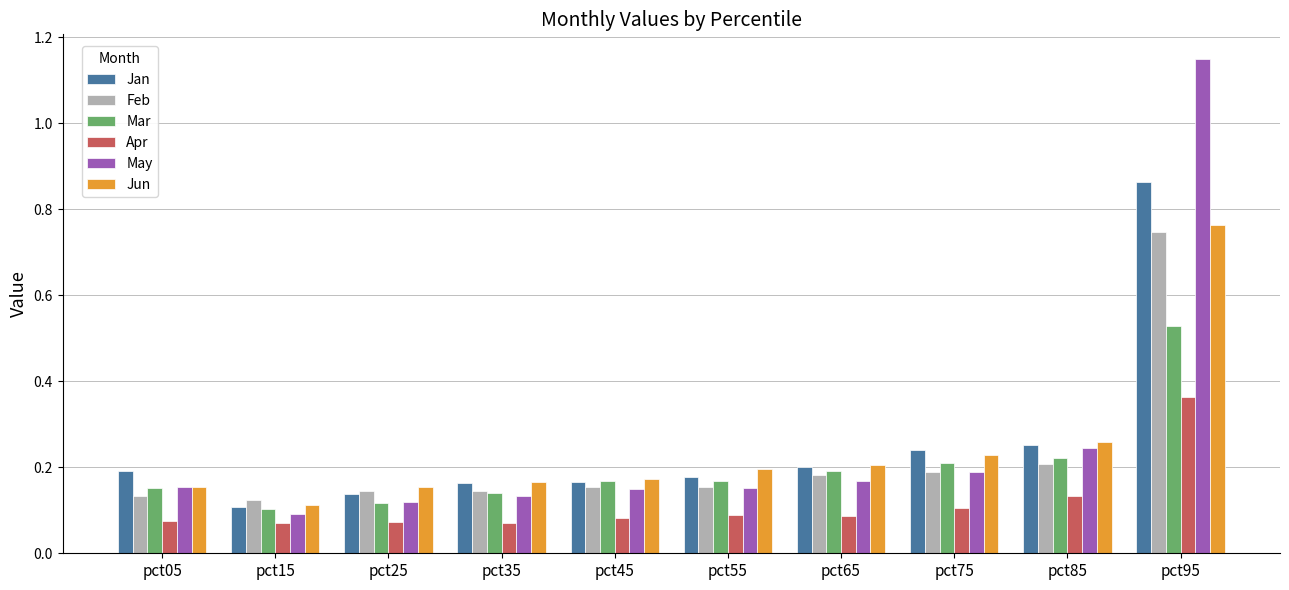

How many series are shown in this chart?

6